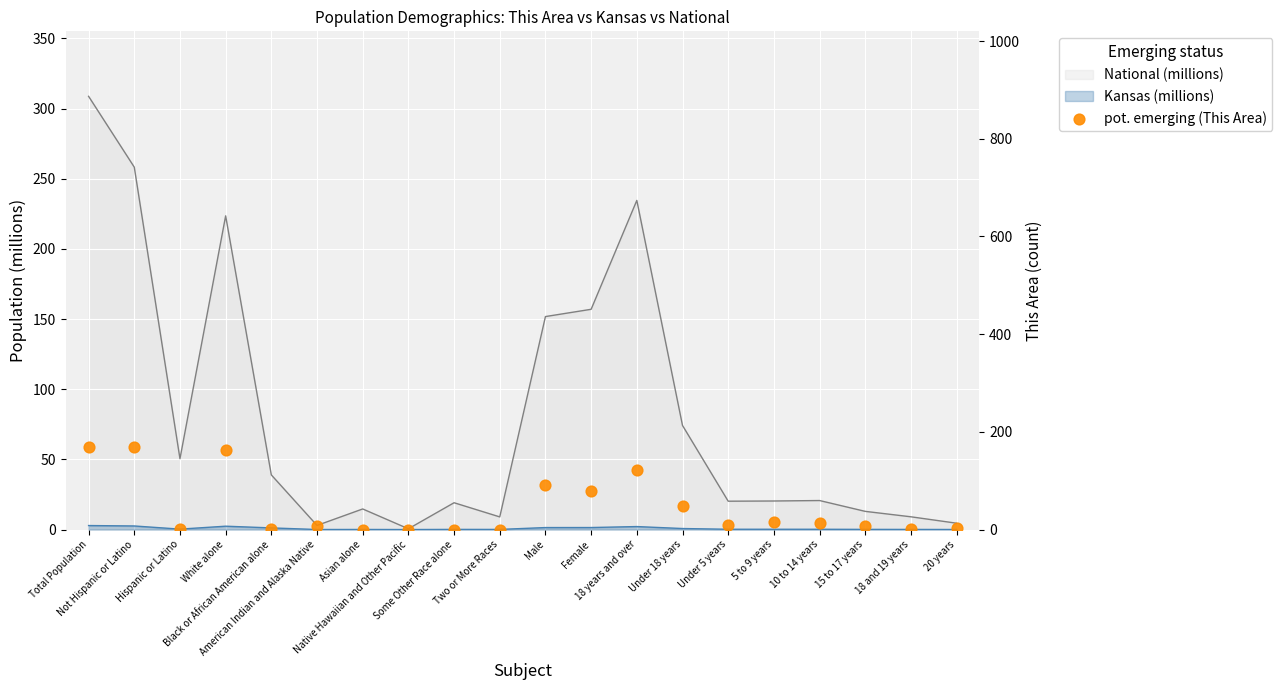

What is the change in value from Total Population to 18 years and over?

-48